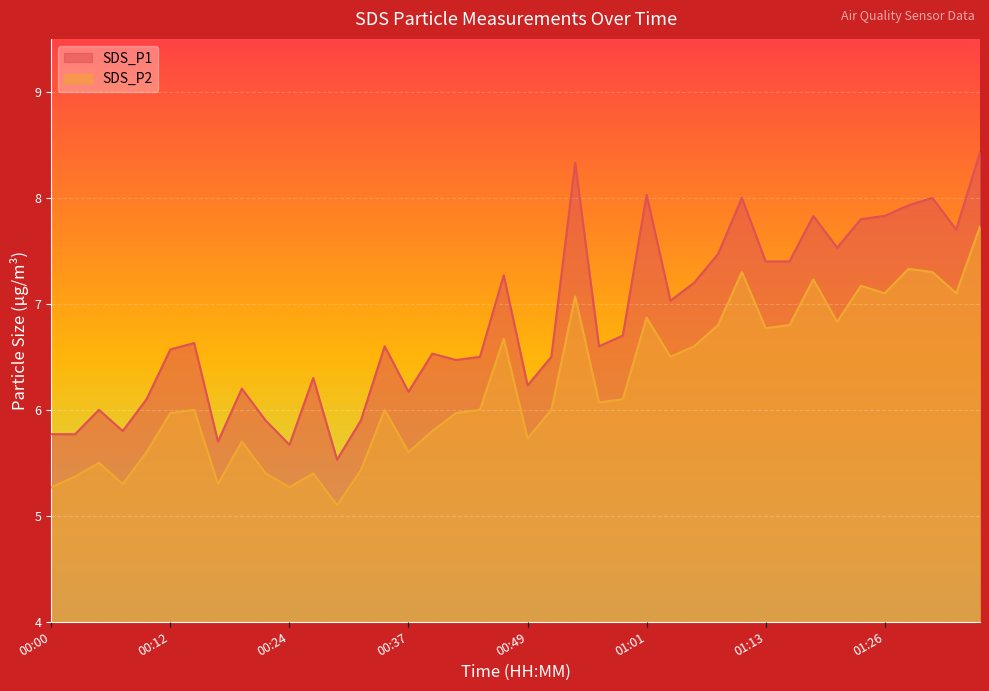

What is the average value of the SDS_P1 series?

6.8